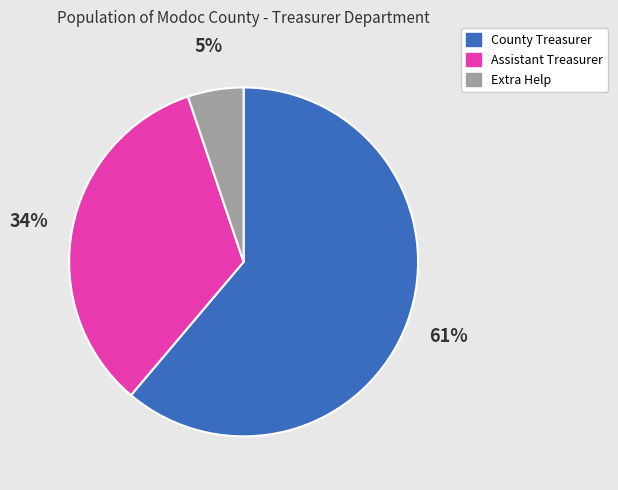

Do Extra Help and Assistant Treasurer together represent more than half of the pie?

No